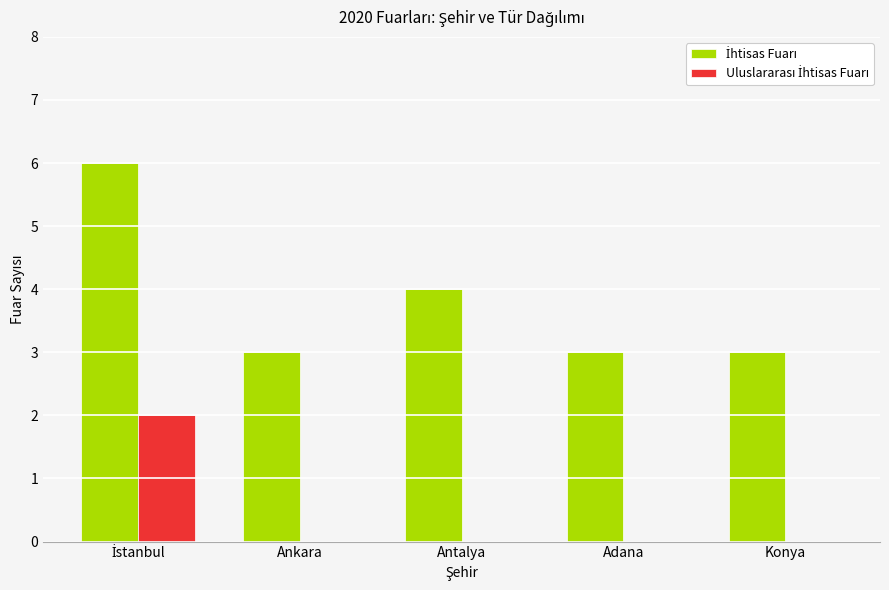

How many groups of bars are there?

5